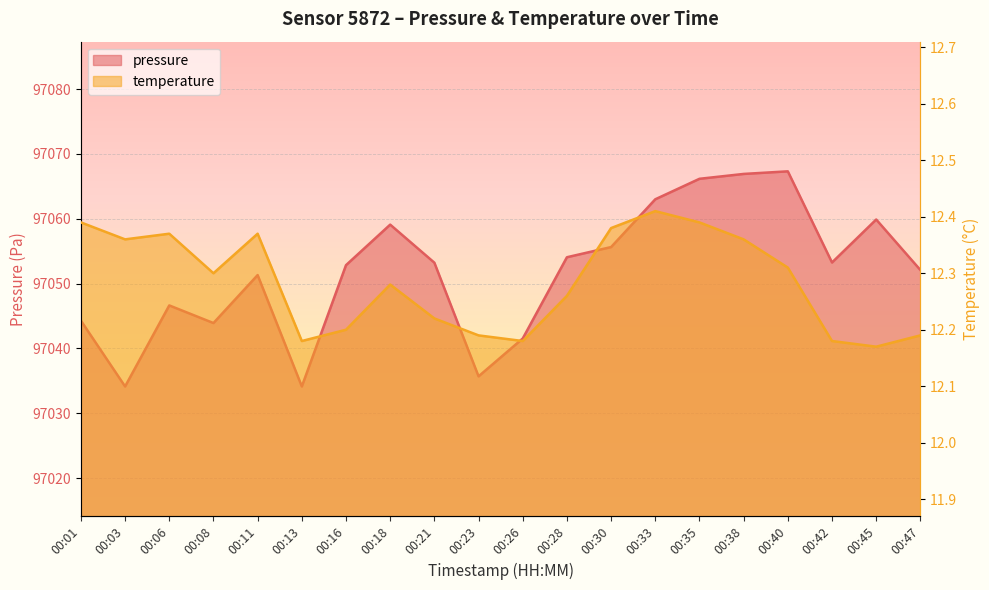

How many interior local valleys does the pressure series have?

5